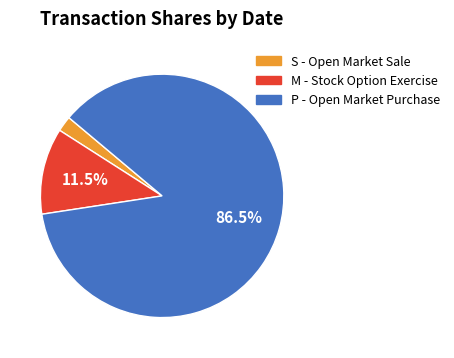

To the nearest percent, what is the average slice percentage?

33%